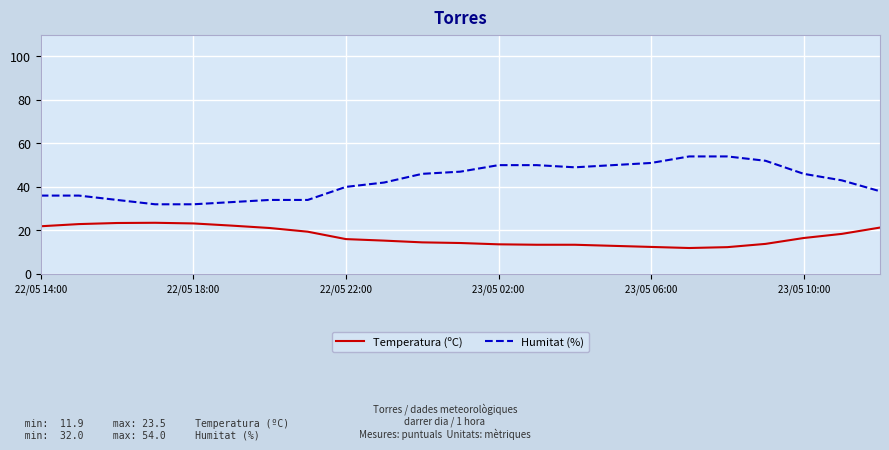

Which series has the widest spread of values?

Humitat (%)